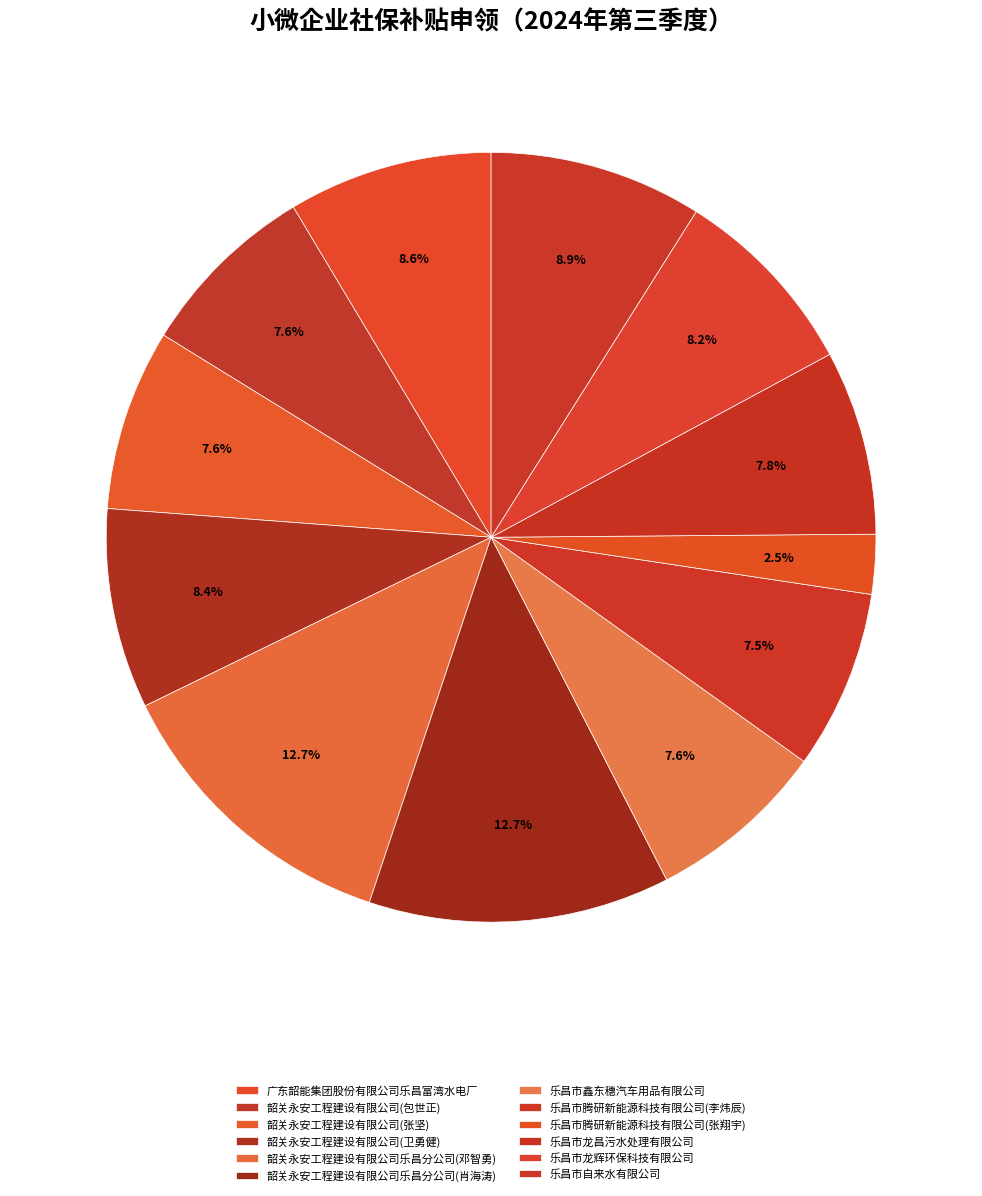

True or false: 乐昌市自来水有限公司 accounts for 9% of the total.

True